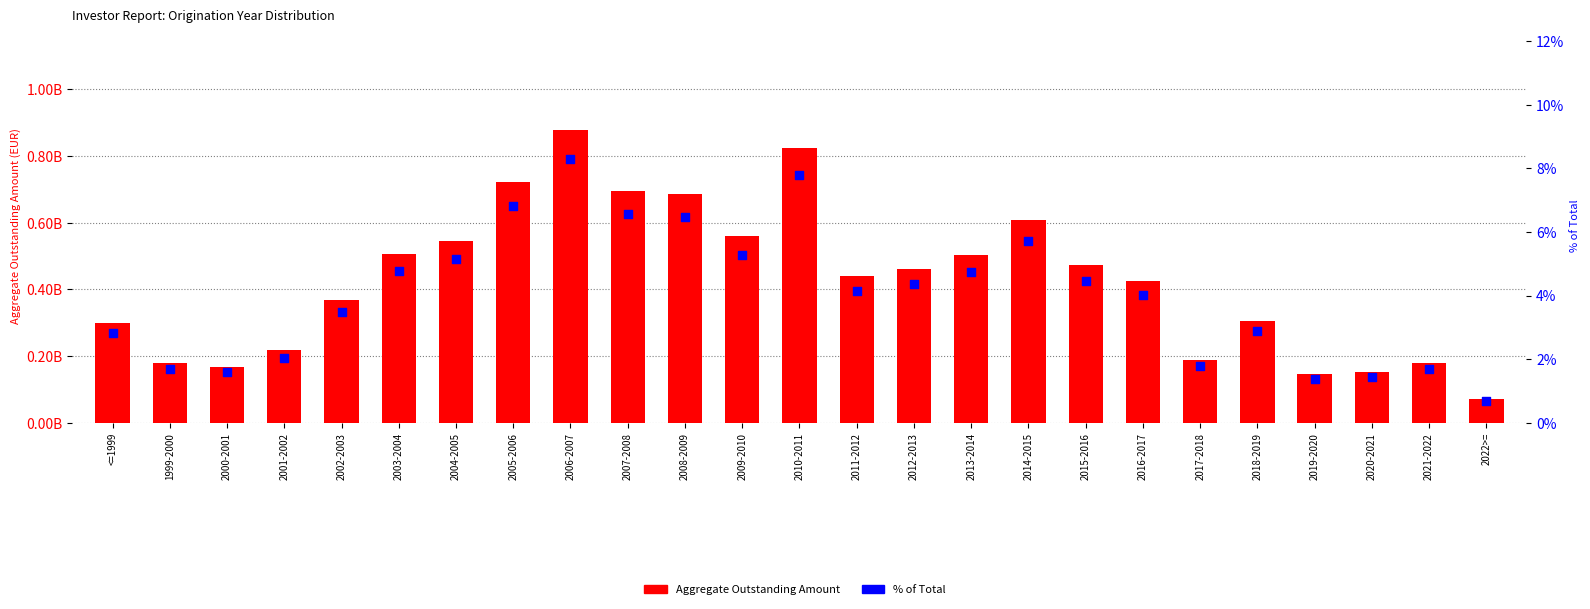

Is the value of % of Total at 2019-2020 greater than the value of Aggregate Outstanding Amount at 2022>=?

No